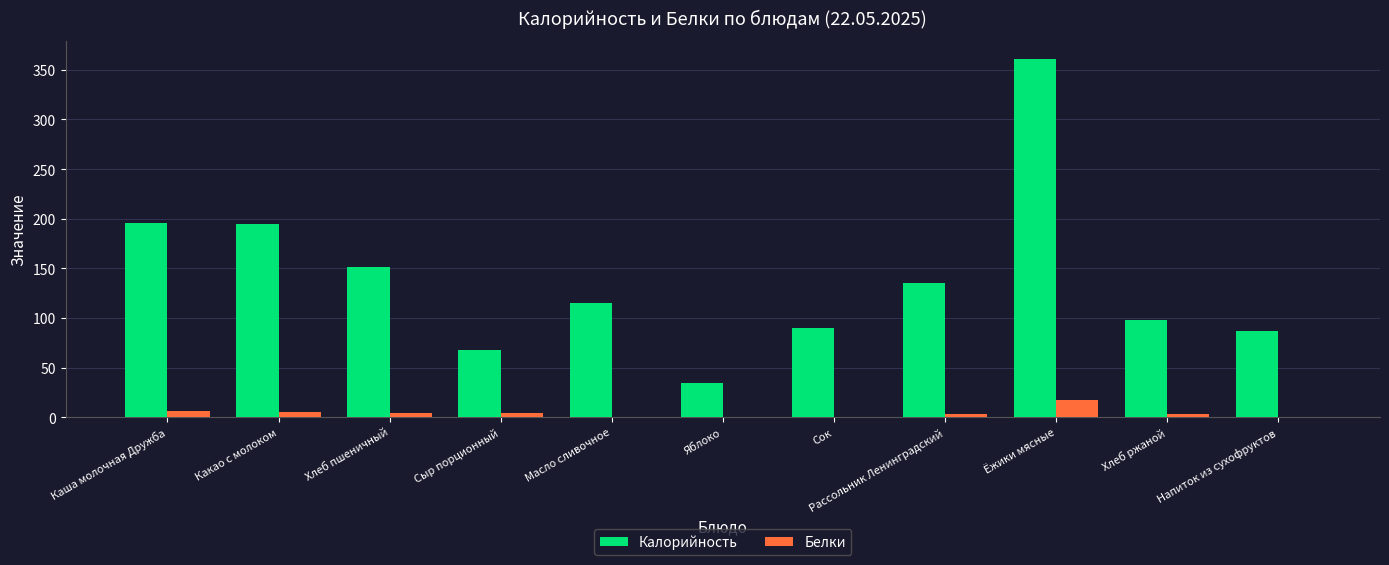

What is the total value across all series at Хлеб ржаной?

100.9